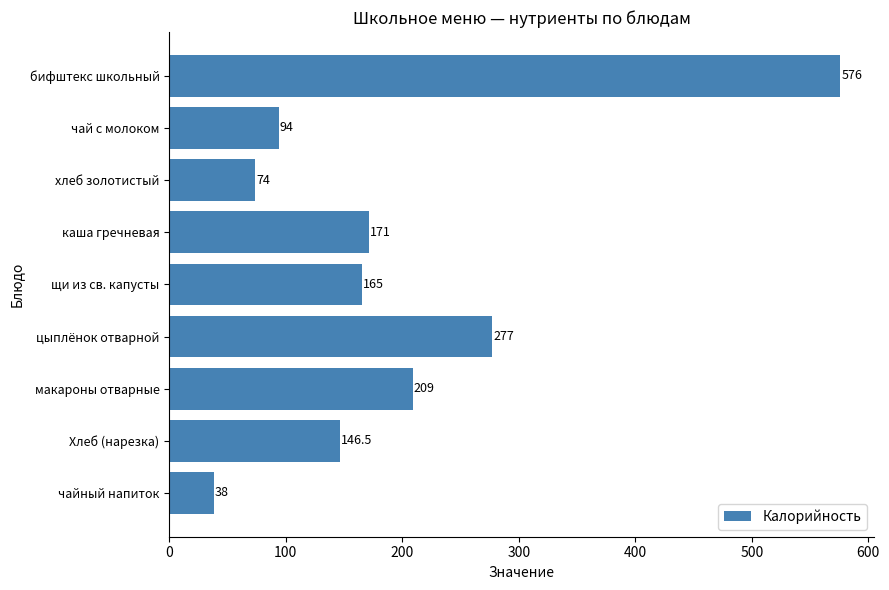

The chart shows a value of 165.0 at щи из св. капусты. True or false?

True